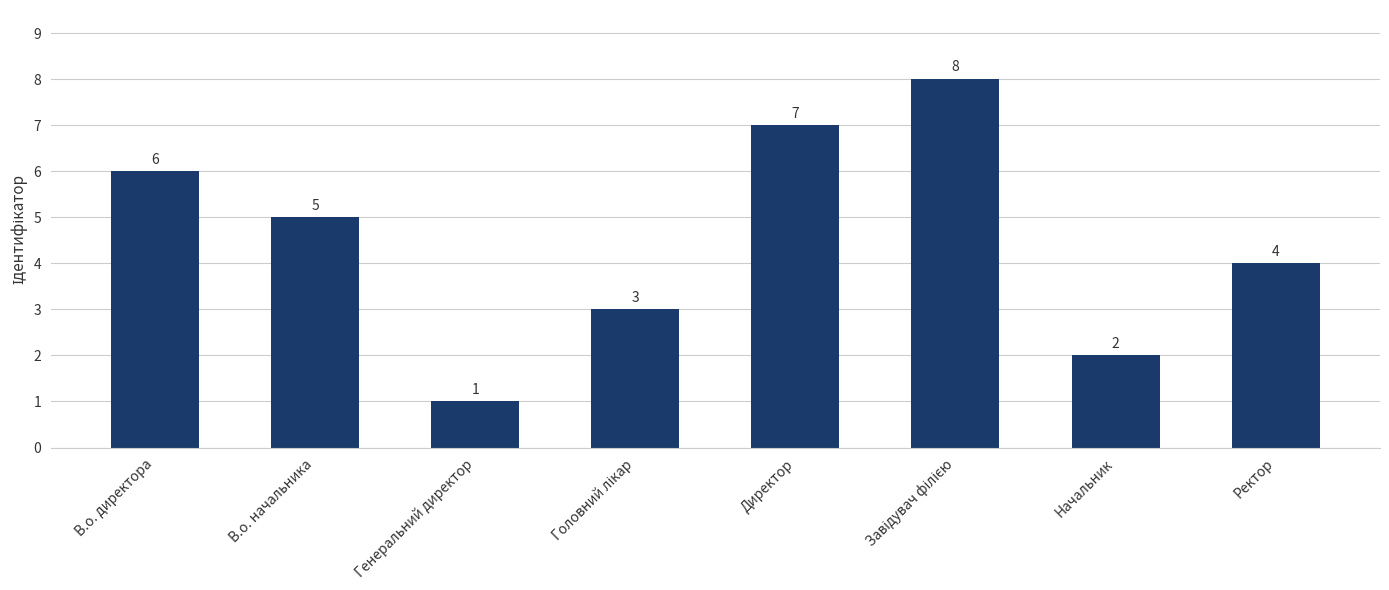

The chart shows a value of 6 at В.о. директора. True or false?

True